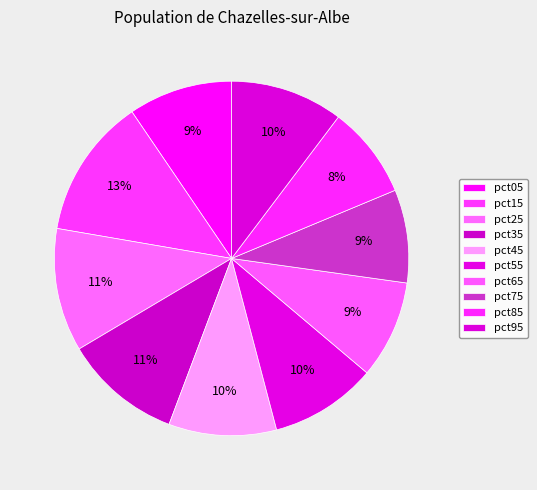

To the nearest percent, what portion does pct45 represent?

10%